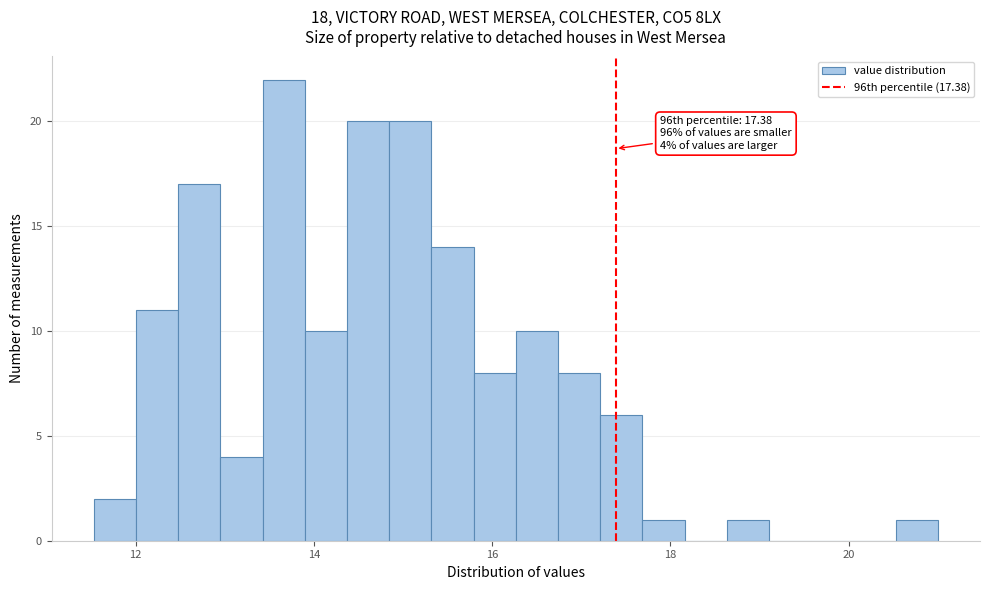

Around what value on the x-axis is the tallest bar? Give the approximate position of its centre, as read against the axis.

13.6